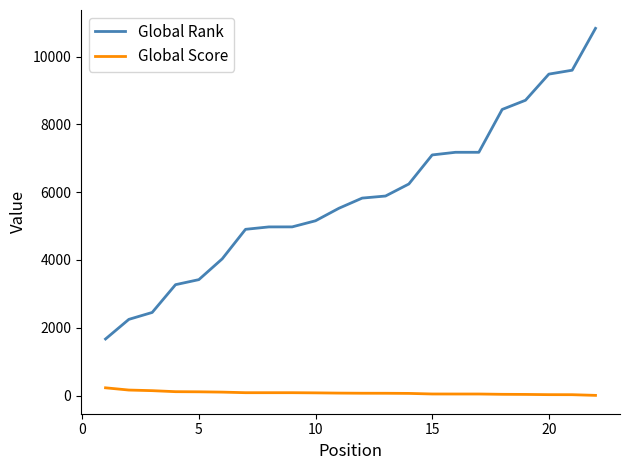

What are all the series names shown in the legend?

Global Rank, Global Score